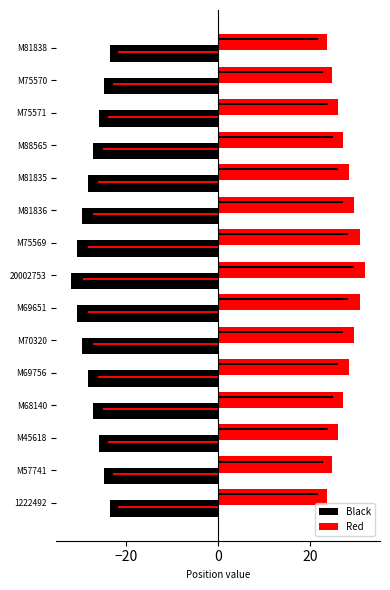

How many groups of bars are there?

15